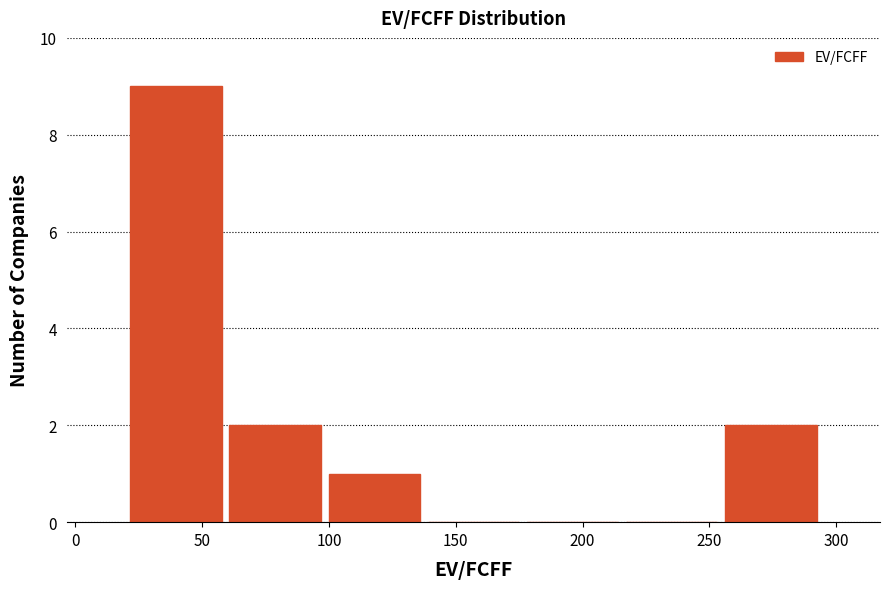

Reading left to right, transcribe this chart: for each bar, give the range it covers on the x-axis and its height. Neither the bar edges nor the heights are printed on the chart, so give them approximately, as read against the axes.

20 to 60: 9
60 to 100: 2
100 to 135: 1
135 to 175: 0
175 to 215: 0
215 to 255: 0
255 to 295: 2